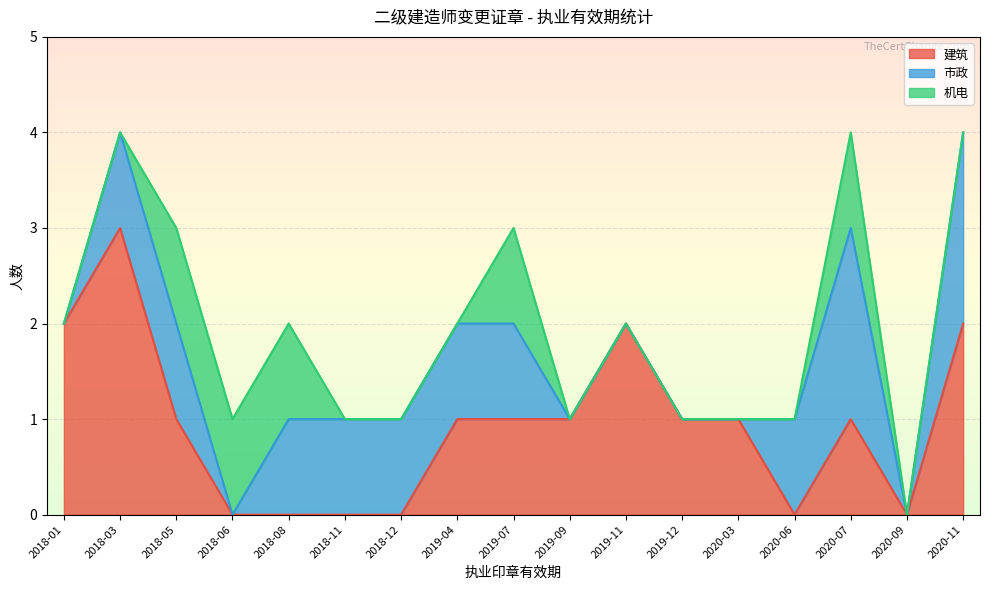

List the series in order of their peak value, lowest first.

机电_counts, 市政_counts, 建筑_counts